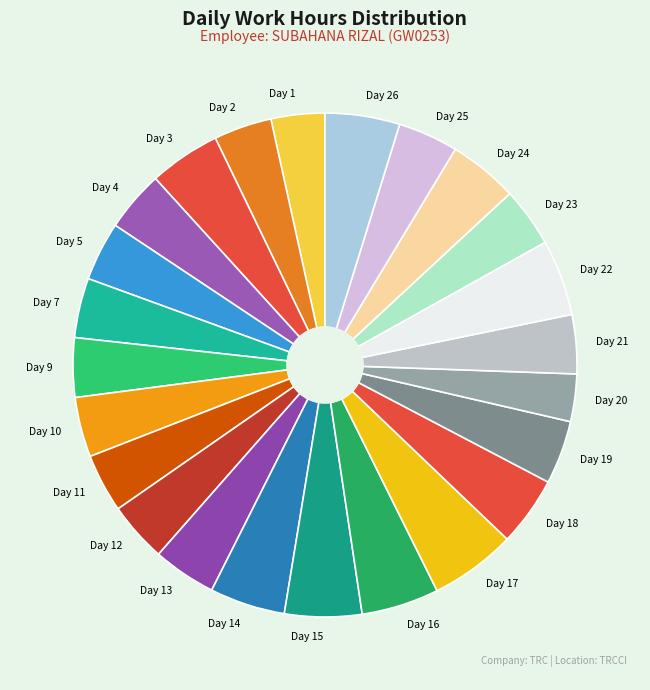

How many slices are in this pie chart?

24